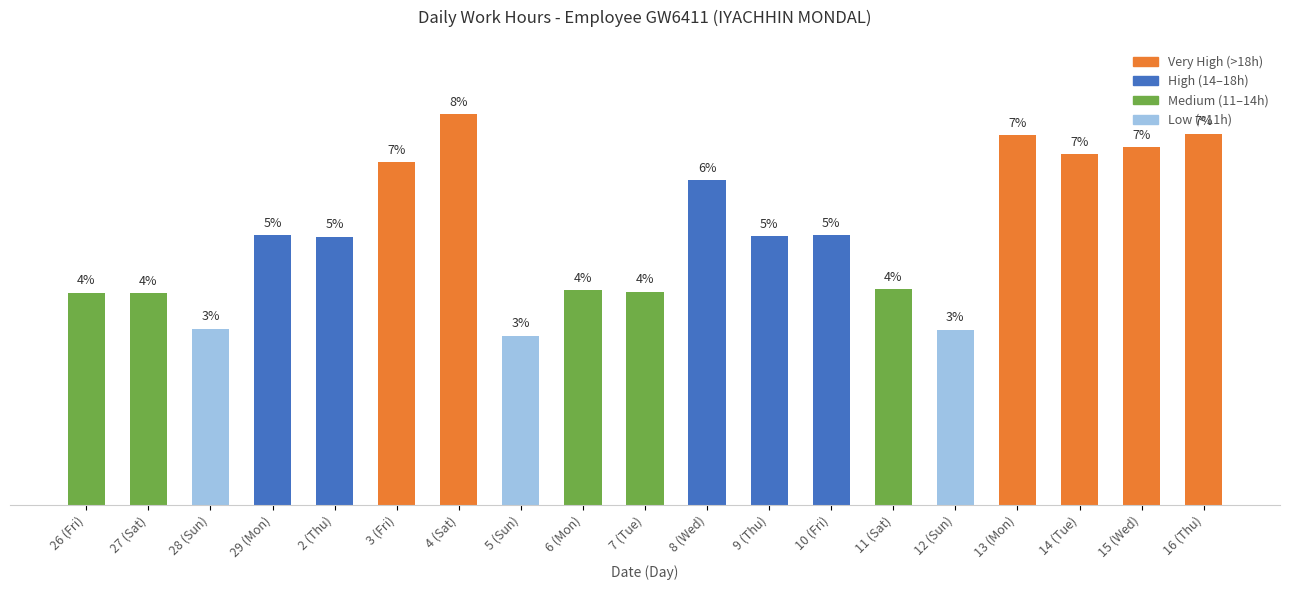

Are the bars horizontal?

No